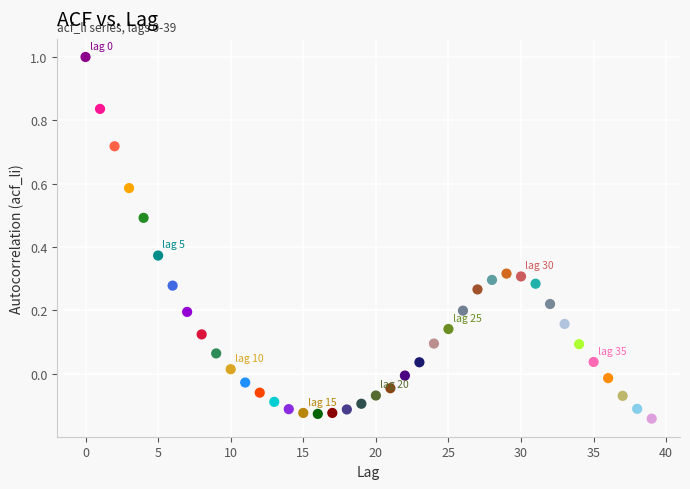

What is the range of Y values (max minus min)?

1.1